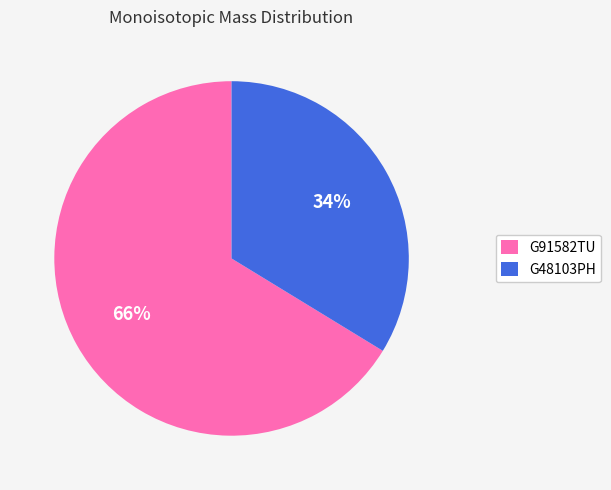

Do G91582TU and G48103PH together represent more than half of the pie?

Yes